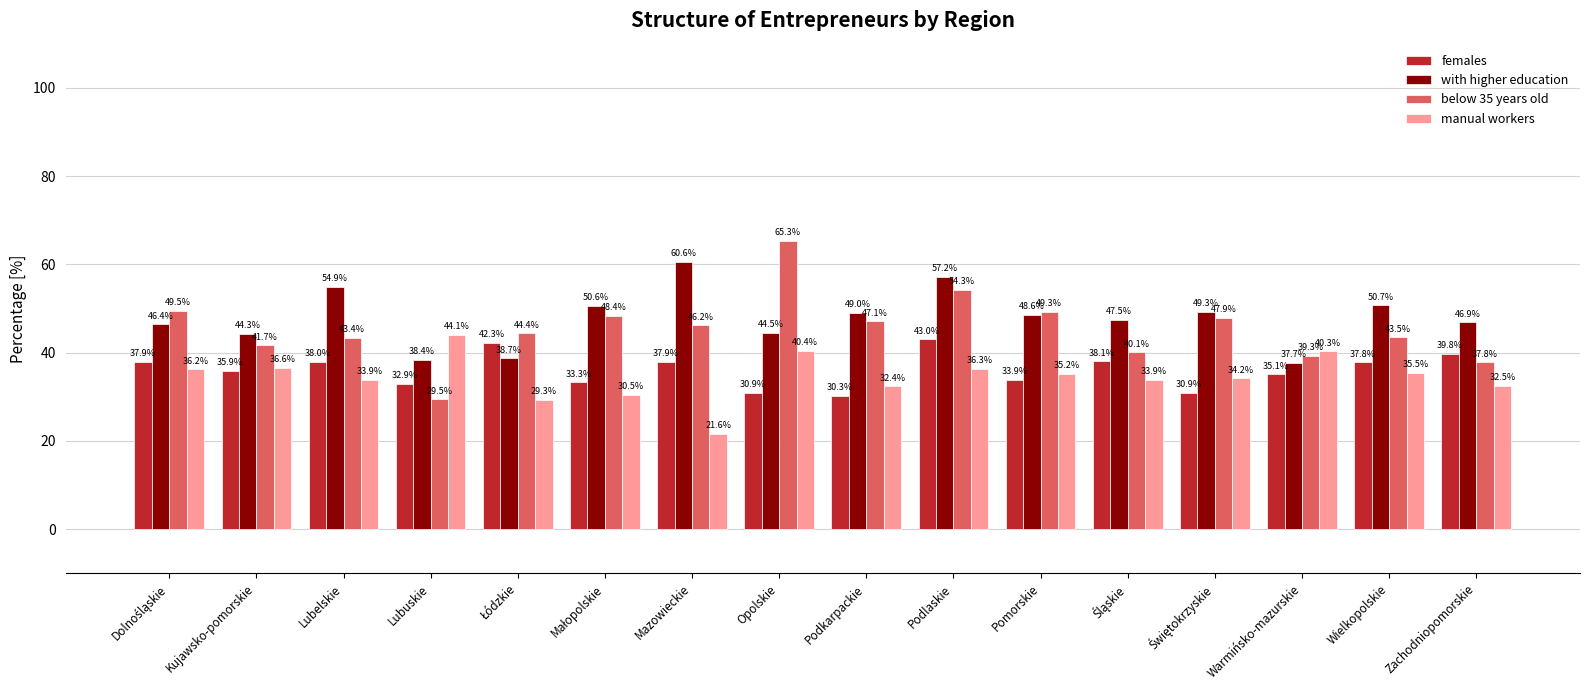

List the series in order of their peak value, highest first.

below 35 years old, with higher education, manual workers, females